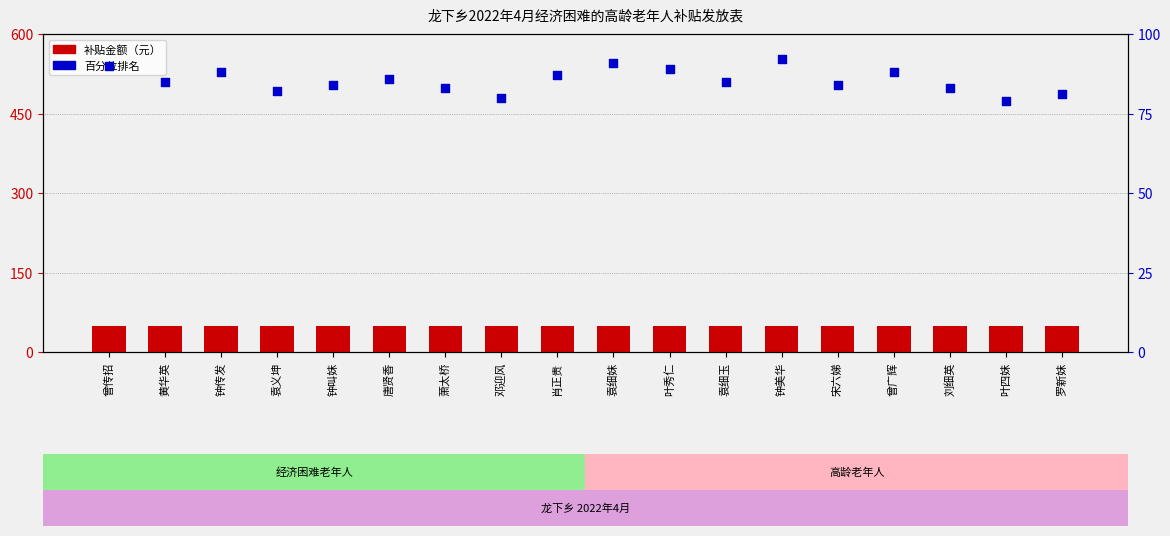

At which category is the sum across all series the highest?

钟美华